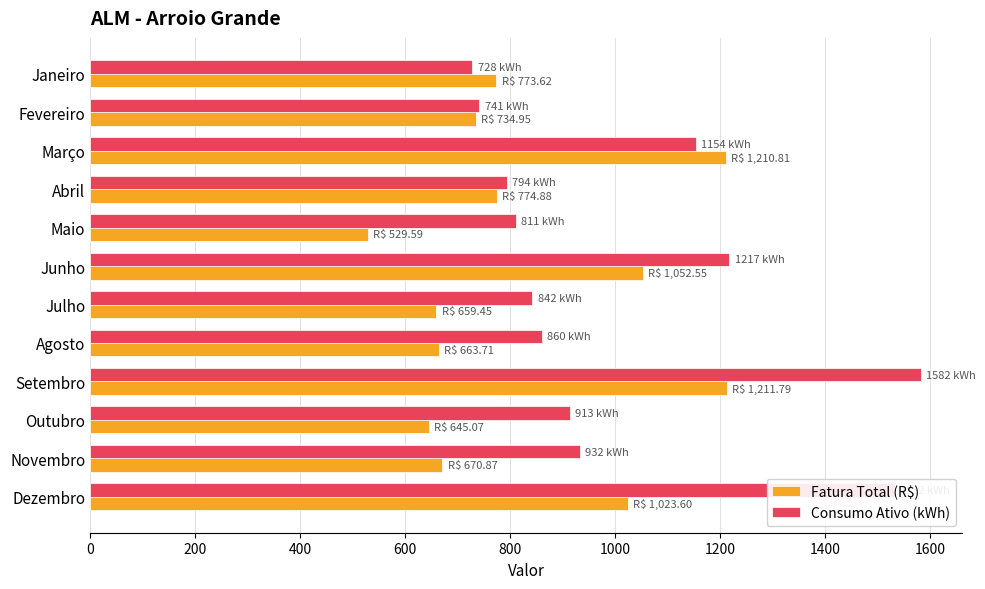

How many distinct data groups are displayed?

2